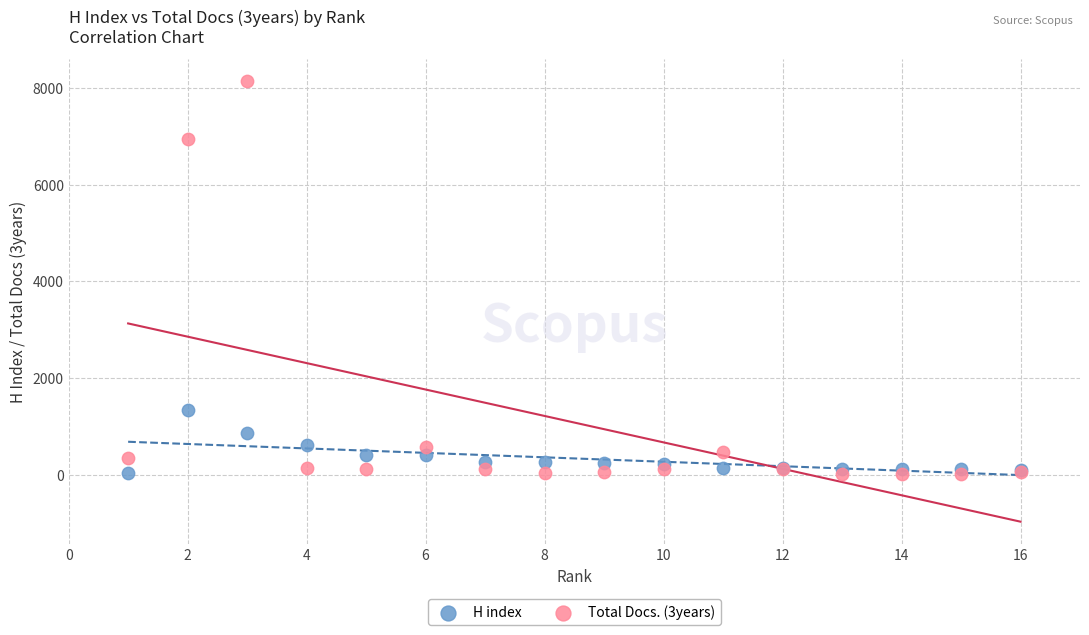

Which series reaches the maximum Y coordinate?

Total Docs. (3years)